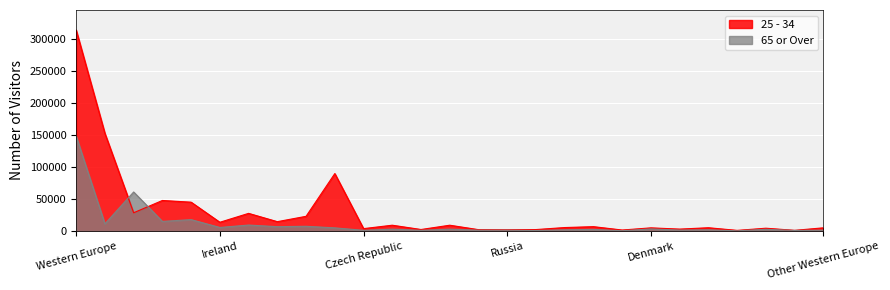

At which label does 25 - 34 reach its peak?

Western Europe